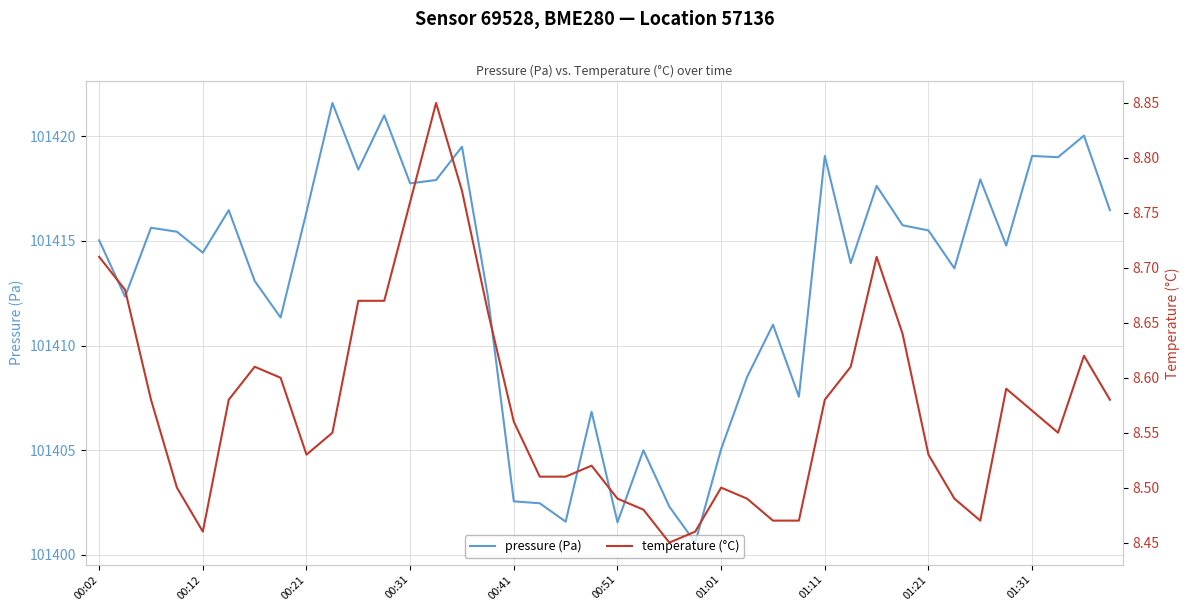

What is the difference between the pressure (Pa) values at 26 and 00:02?

4.0